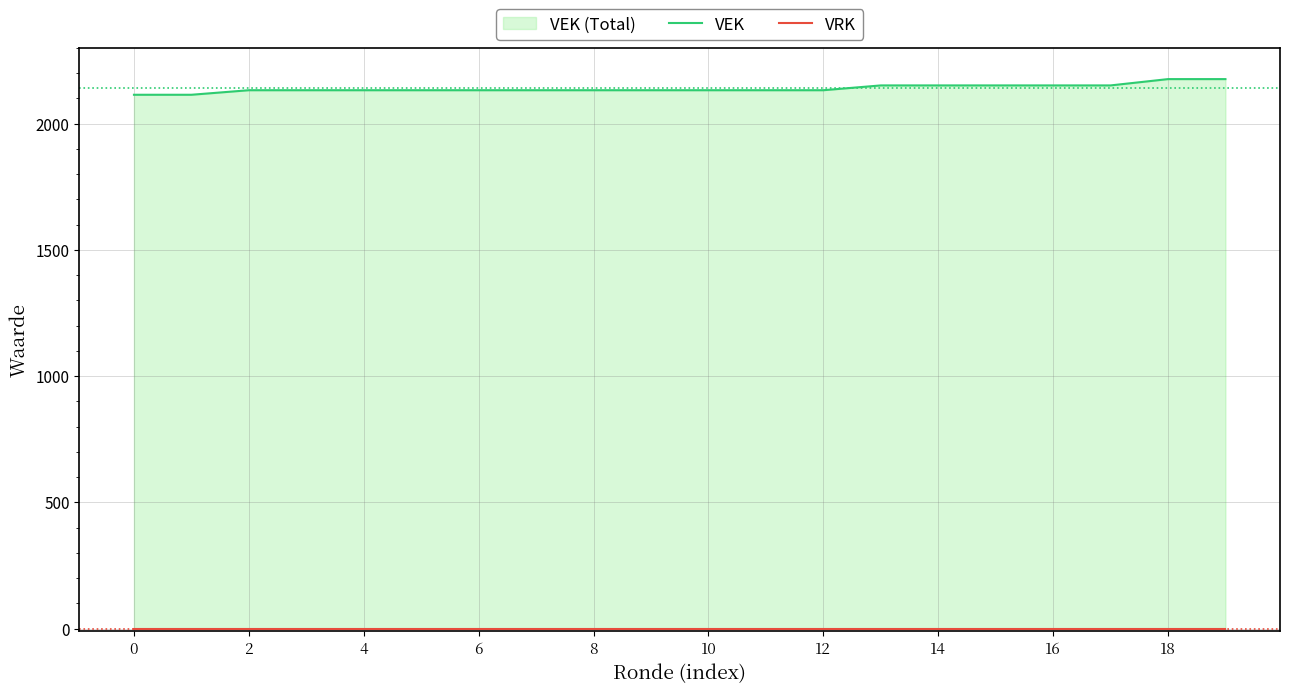

Does the chart have visible grid lines?

Yes